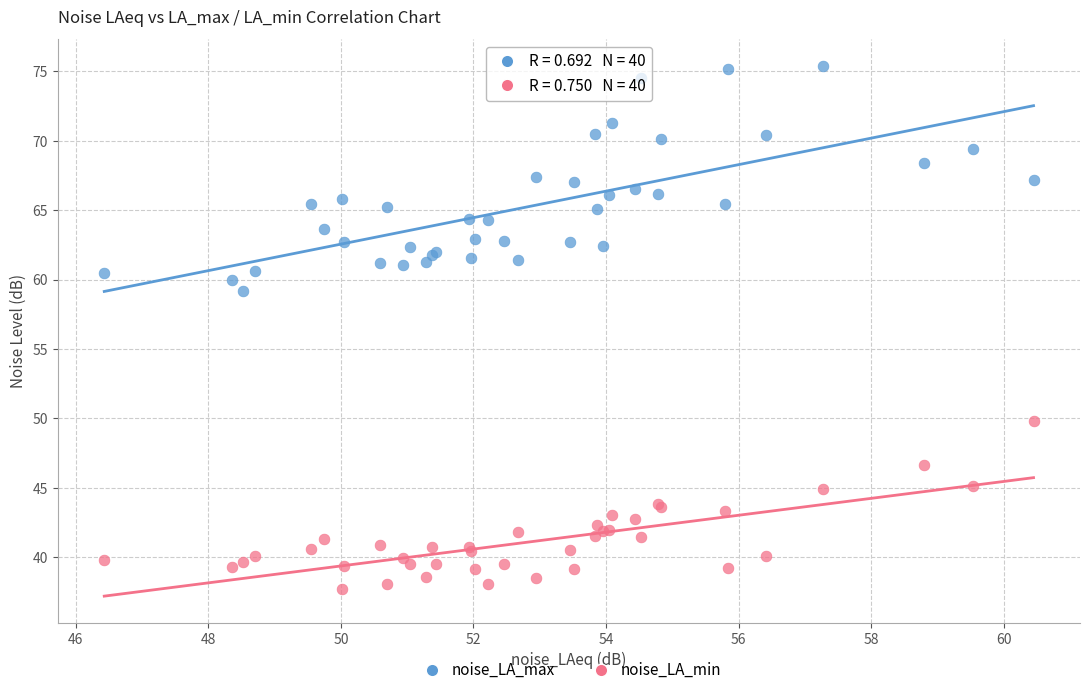

Which series has the widest spread of Y values?

noise_LA_max